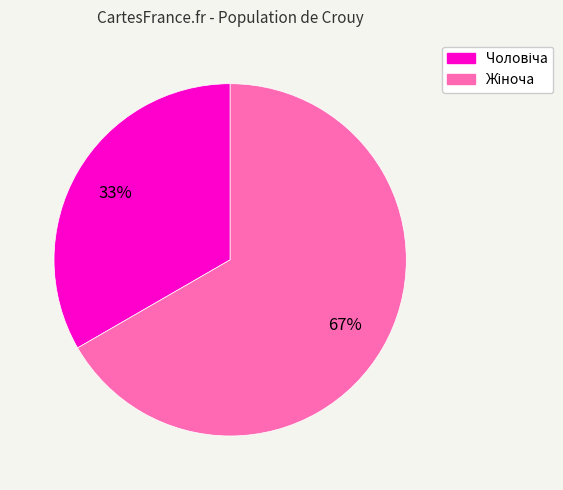

How many segments does this pie chart have?

2